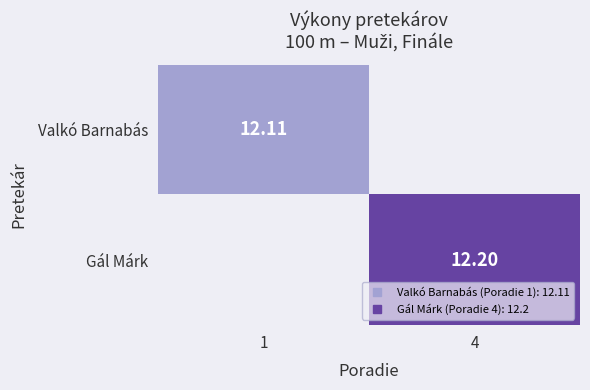

Is it true that Valkó Barnabás equals 4.9 at 1?

False